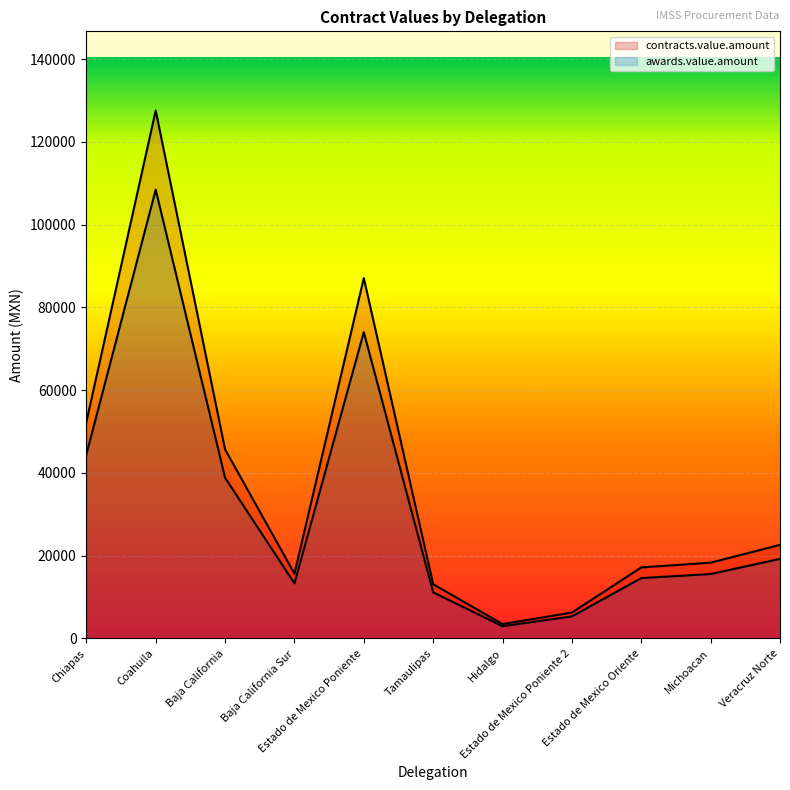

Is the value of contracts.value.amount at Baja California greater than the value of awards.value.amount at Baja California?

Yes